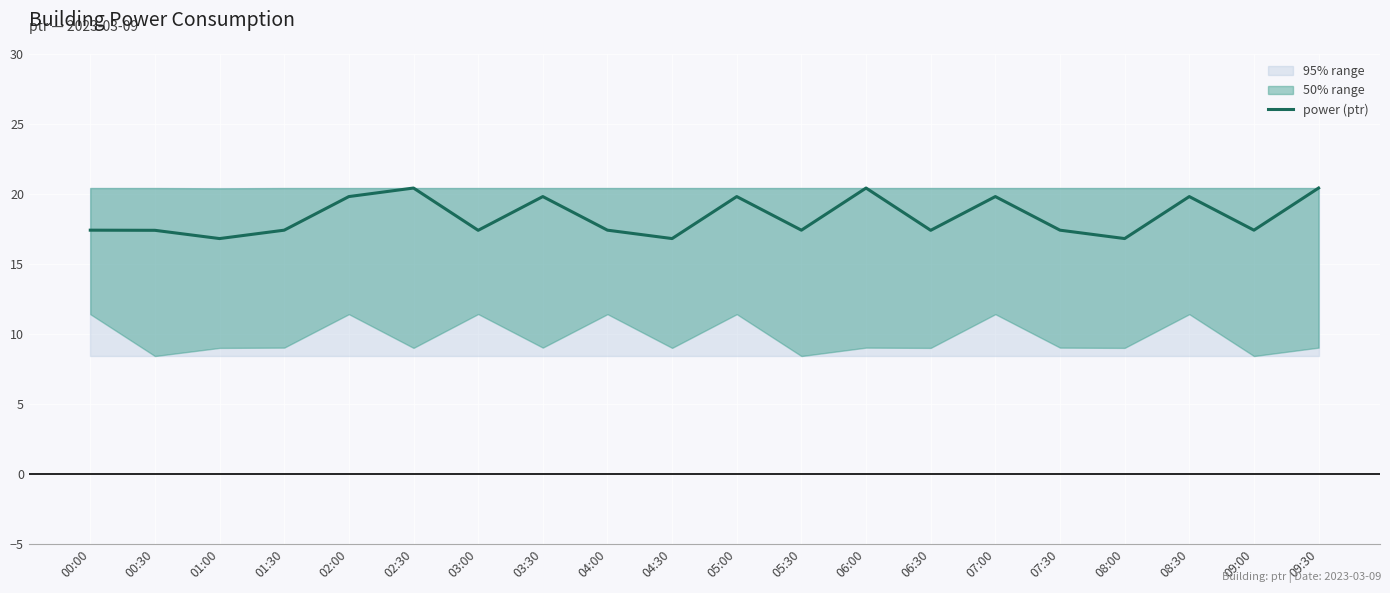

Which label corresponds to the smallest value in the chart?

01:00